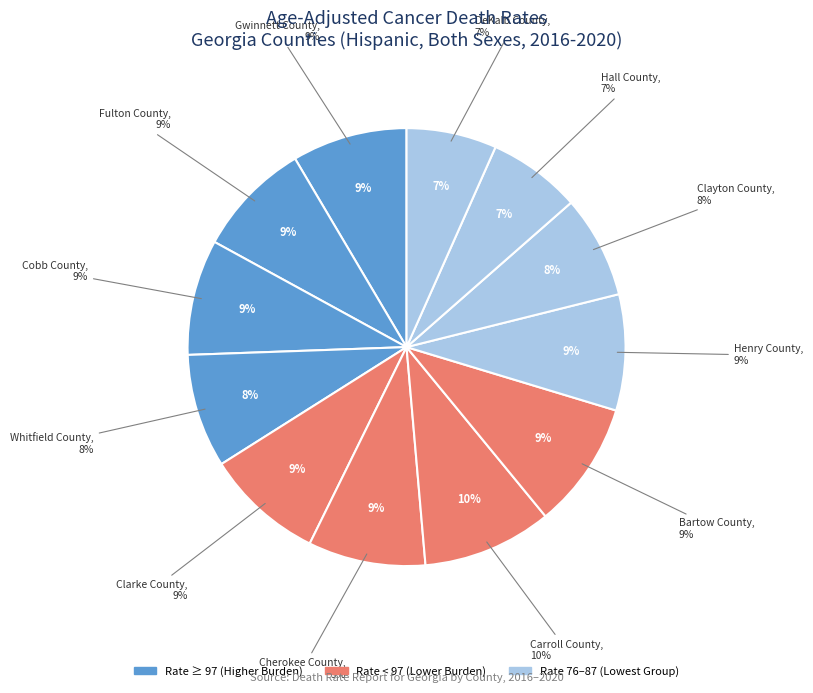

What percentage is the Cherokee County slice, to the nearest percent?

9%